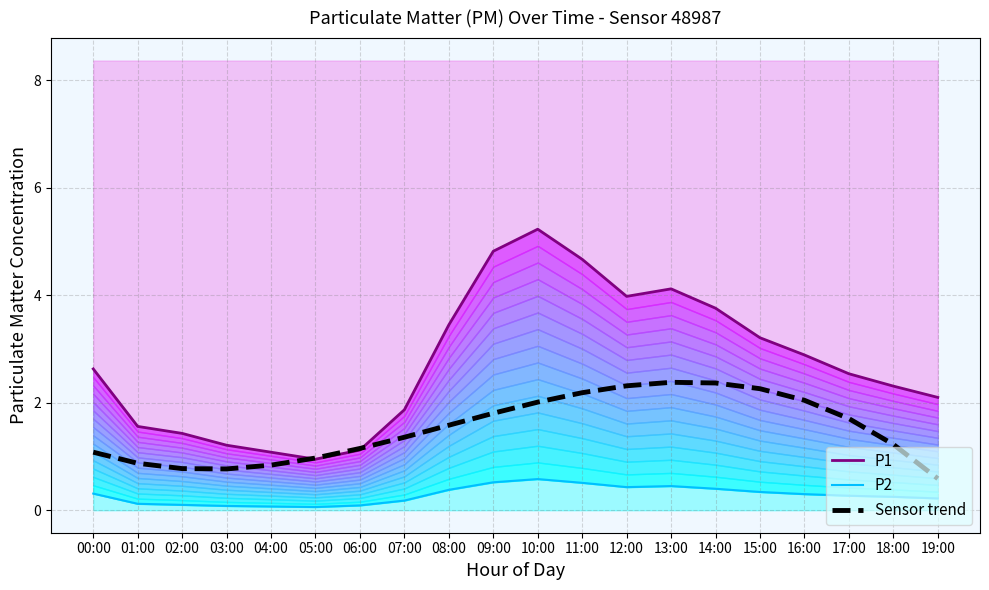

Reading left to right, what are all the values shown in this chart?

P1: 2.6	1.6	1.4	1.2	1.1	0.9	1.1	1.9	3.5	4.8	5.2	4.7	4.0	4.1	3.8	3.2	2.9	2.5	2.3	2.1
P2: 0.3	0.1	0.1	0.1	0.1	0.1	0.1	0.2	0.4	0.5	0.6	0.5	0.4	0.5	0.4	0.3	0.3	0.3	0.2	0.2
Sensor trend: 1.1	0.9	0.8	0.8	0.8	1.0	1.1	1.4	1.6	1.8	2.0	2.2	2.3	2.4	2.4	2.3	2.0	1.7	1.2	0.6